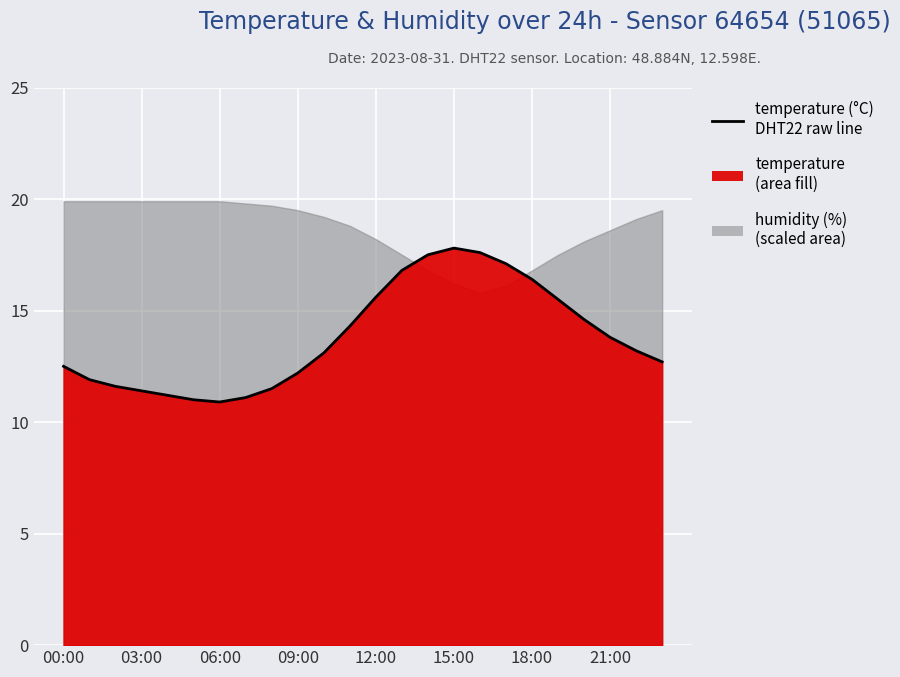

What is the smallest value displayed?

10.9